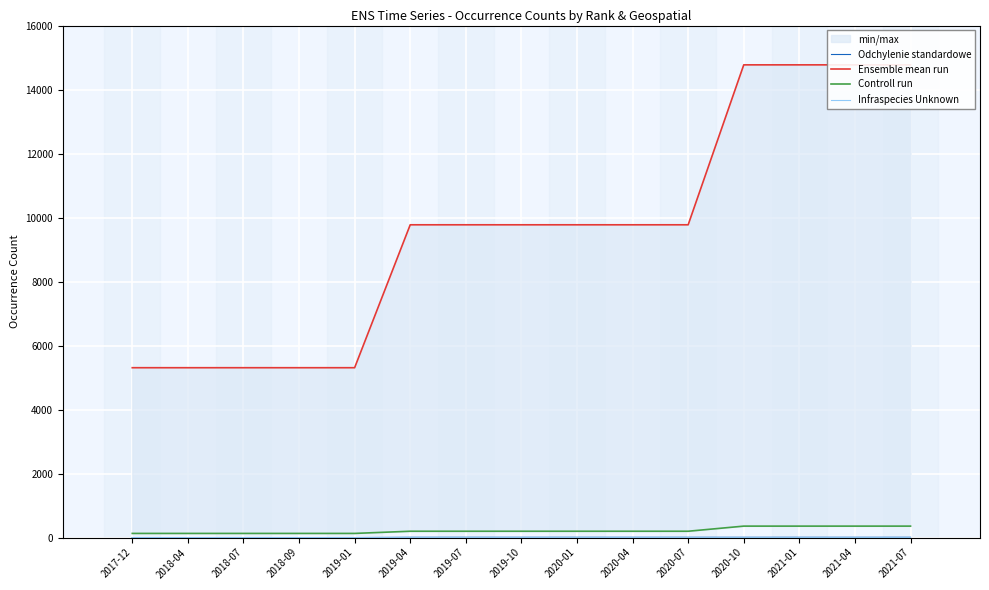

True or false: Controll run has more than 1 interior local peaks.

False